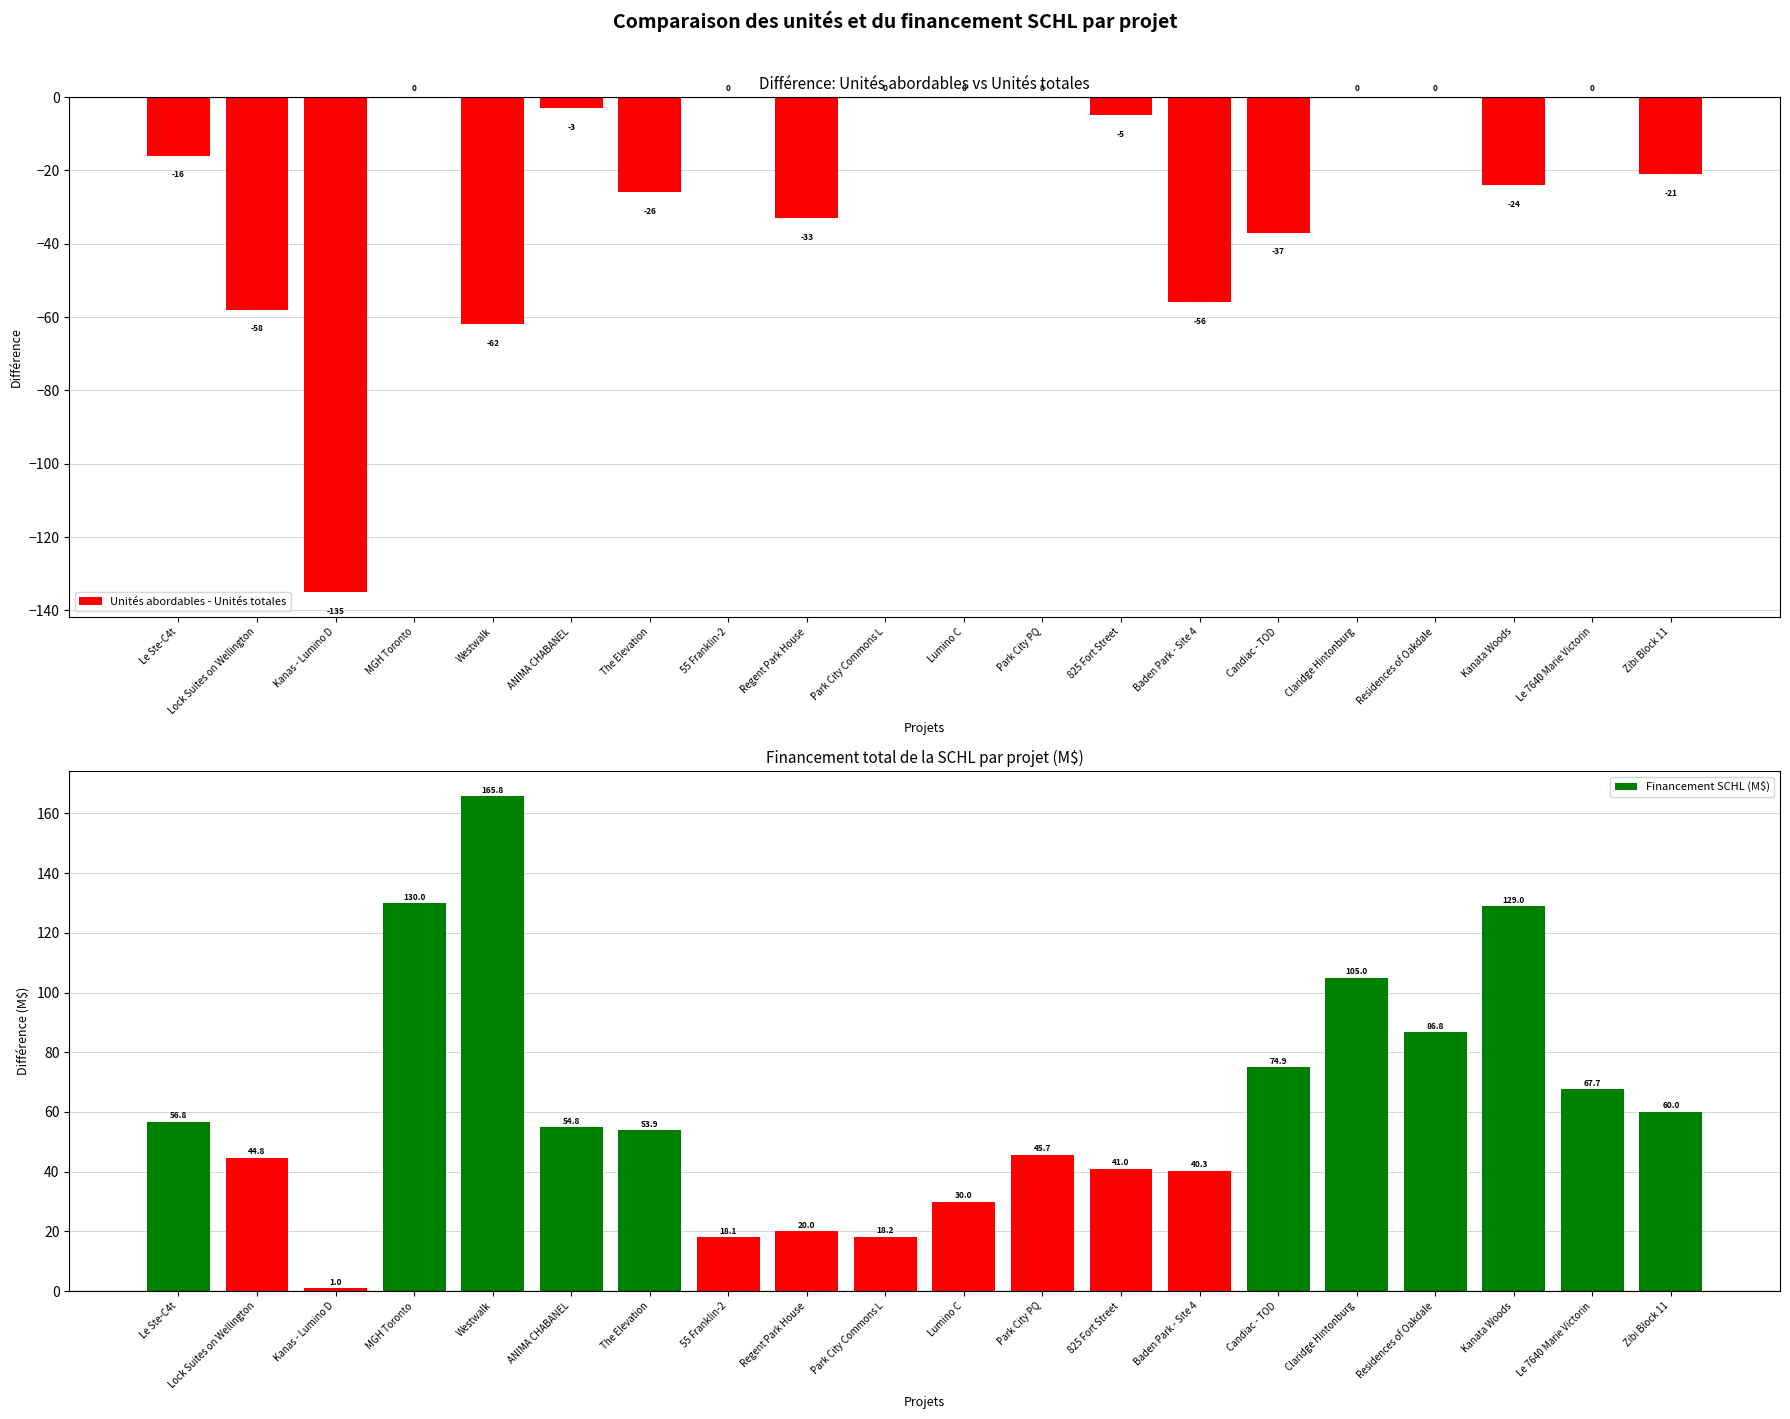

What are all the series names shown in the legend?

Unités abordables - Unités totales, Financement SCHL (M$)